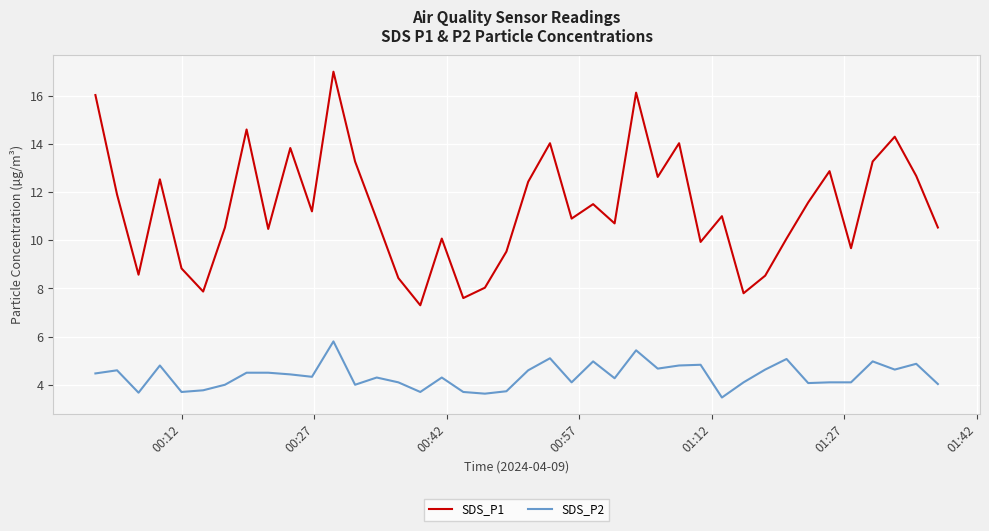

Rank the series by their maximum value, from highest to lowest.

SDS_P1, SDS_P2